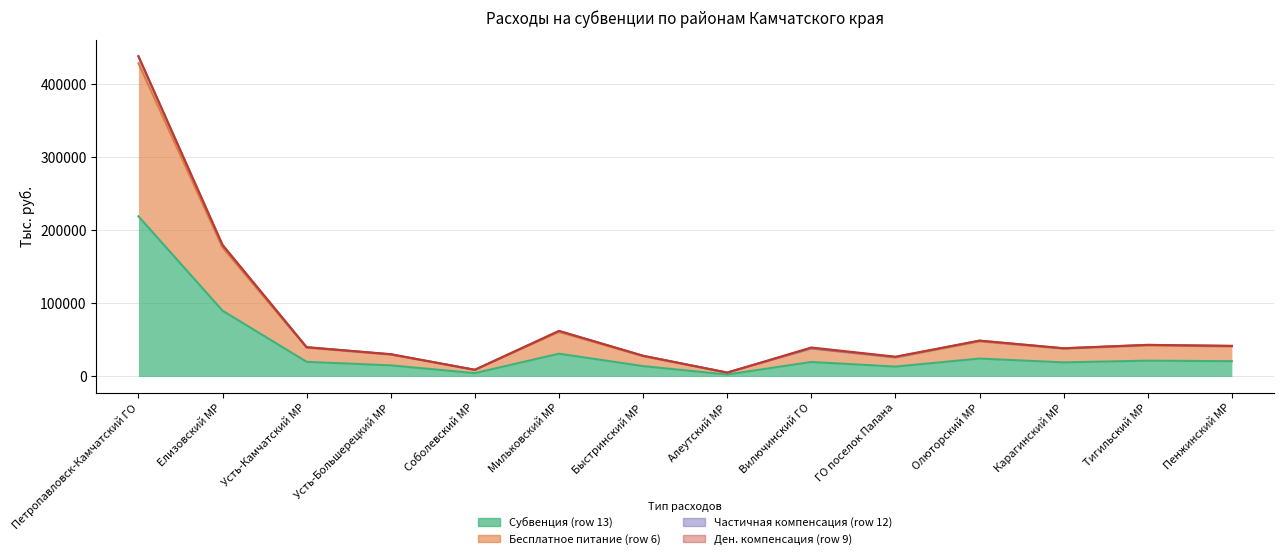

Where is the first local maximum for Субвенция (row 13)?

Мильковский МР